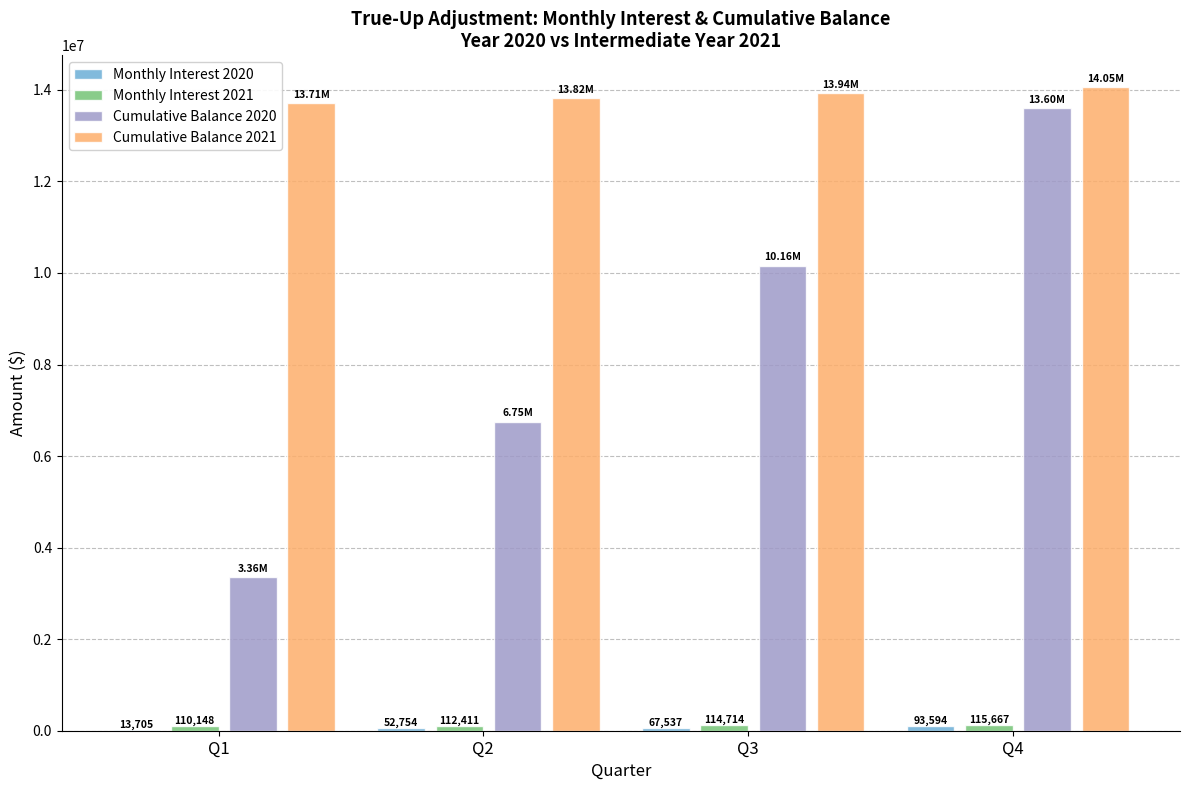

Which category has the highest value across all series?

Q4